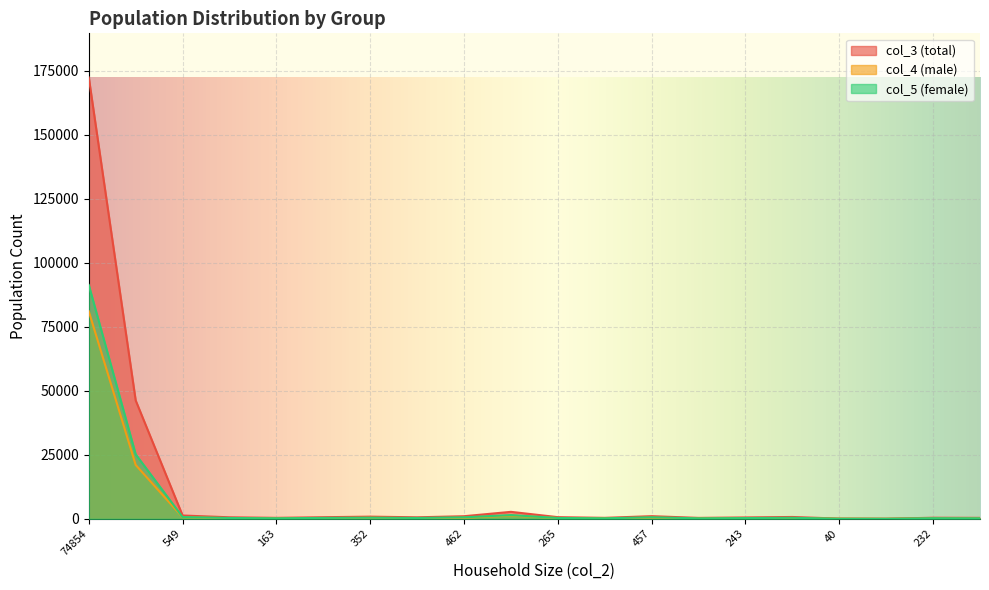

Is it true that col_4 (male) equals 377 at 243?

False